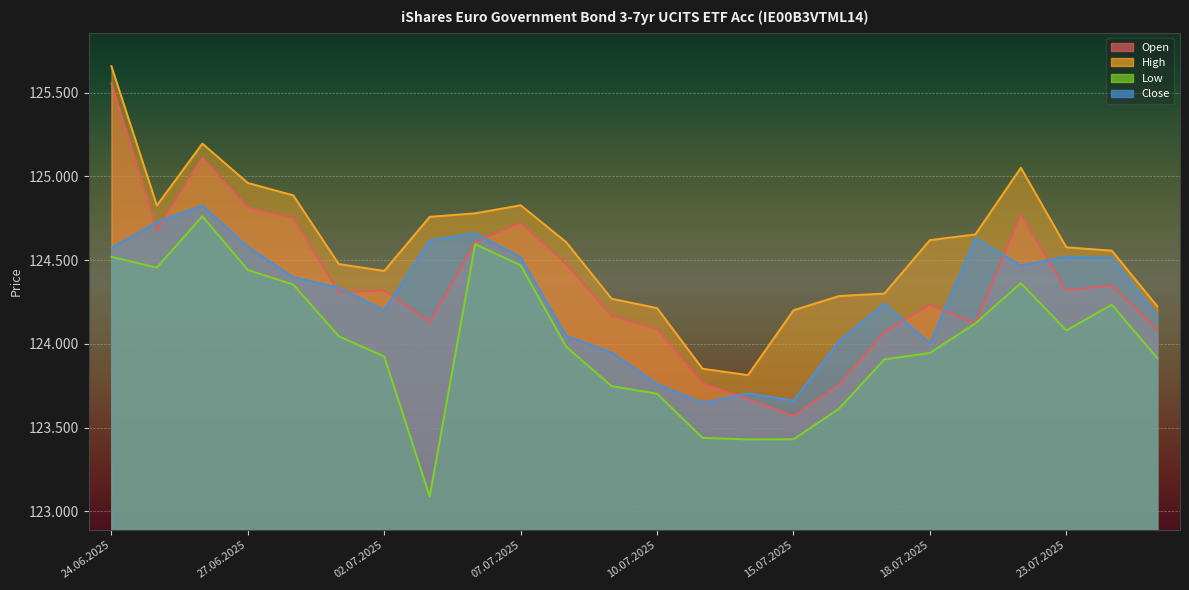

Reading right to left, list all the values displayed in this chart.

Open: 124085	124349	124319	124771	124122	124232	124071	123755	123570	123668	123764	124087	124167	124477	124721	124606	124131	124318	124307	124751	124813	125113	124680	125554
High: 124224	124556	124576	125051	124653	124619	124300	124285	124200	123813	123851	124213	124269	124607	124827	124779	124758	124435	124476	124886	124960	125195	124826	125657
Low: 123915	124233	124080	124362	124122	123945	123907	123612	123430	123429	123438	123702	123747	123983	124468	124595	123088	123924	124045	124353	124441	124761	124455	124519
Close: 124165	124513	124520	124468	124630	124002	124240	124016	123661	123704	123648	123760	123948	124047	124516	124660	124617	124200	124335	124397	124578	124826	124726	124572